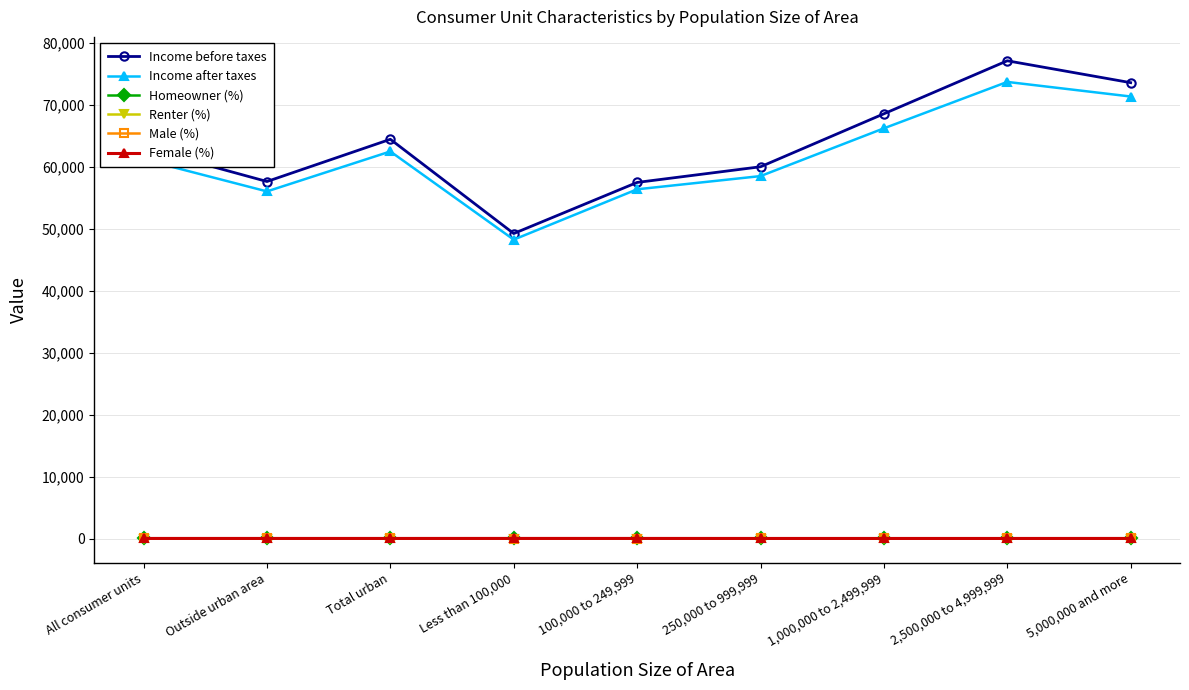

What is the sum of all Renter (%) values?

326